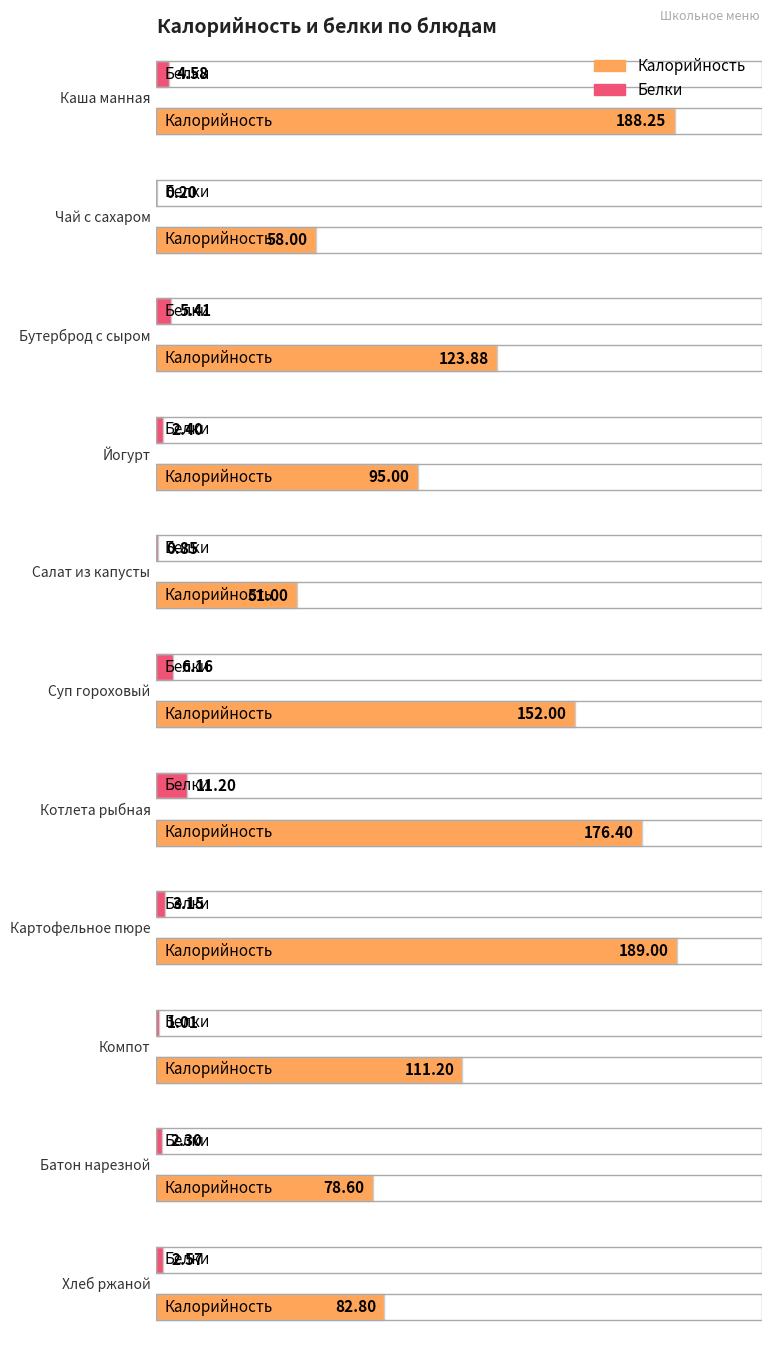

What is the difference between the second highest and second lowest values in the Белки series?

5.3